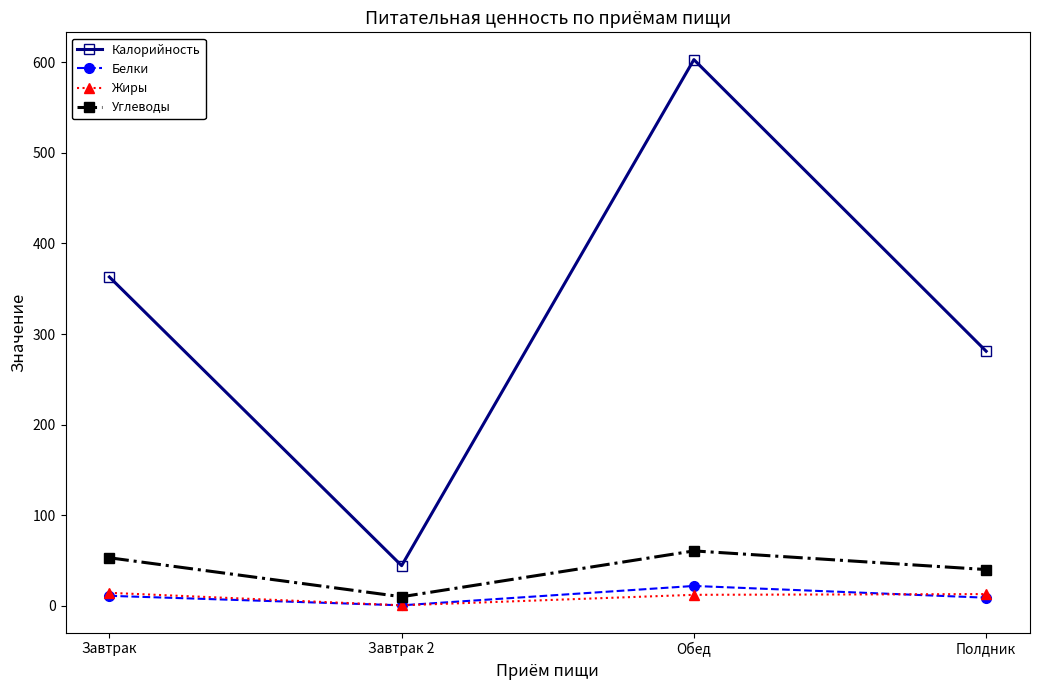

What position from the left is Обед?

3